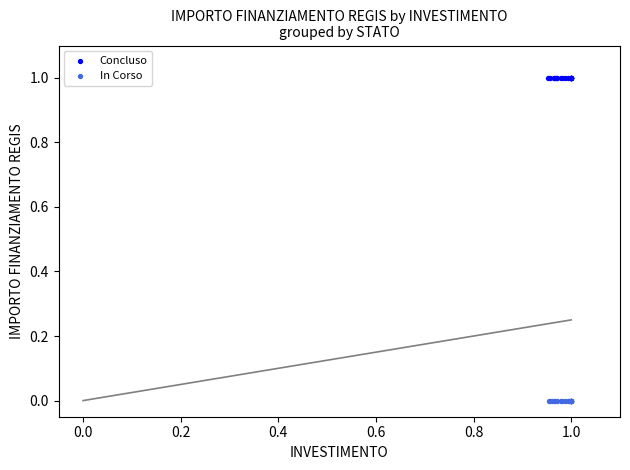

Which series reaches the maximum Y coordinate?

Concluso